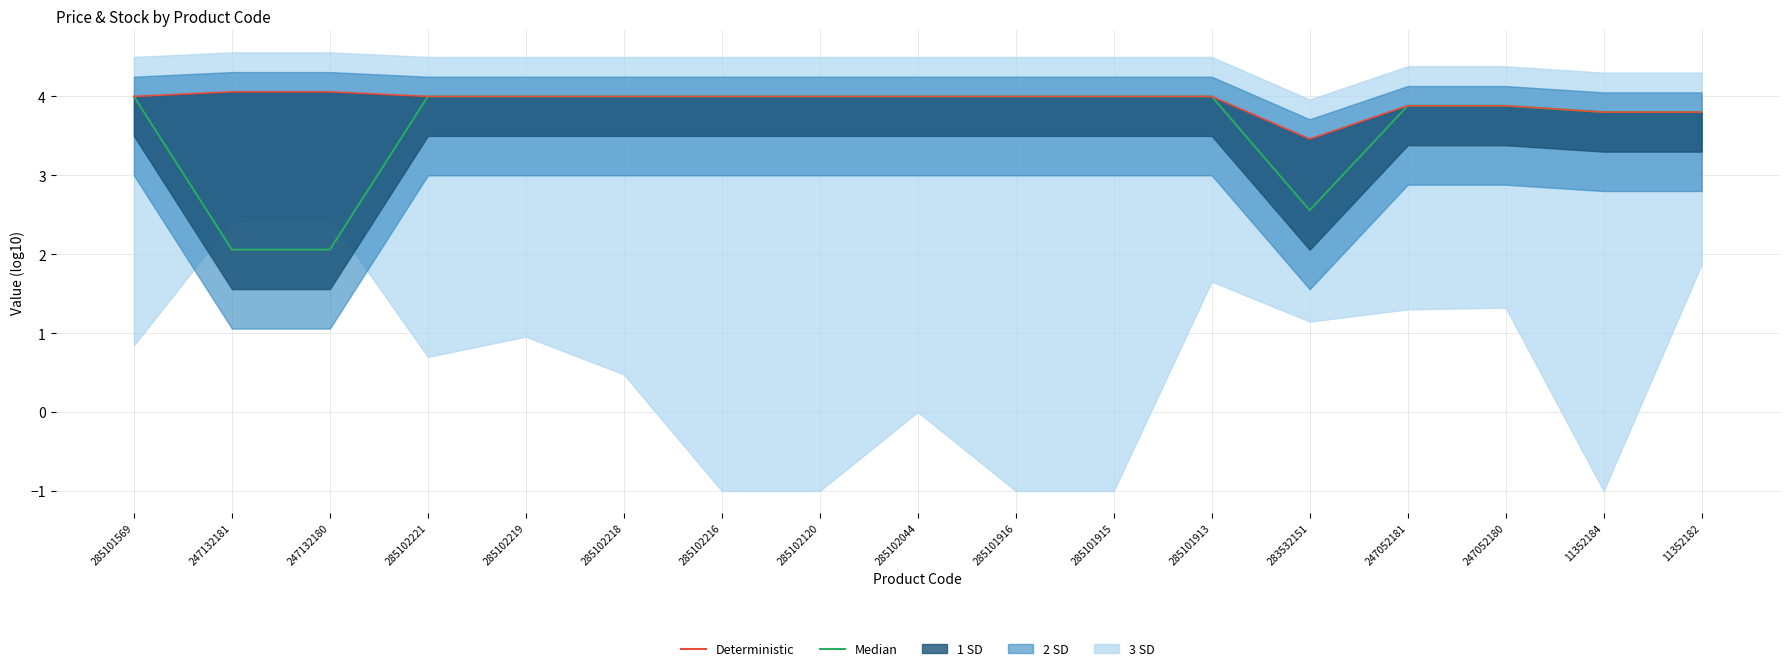

What position from the left is 247052181?

14